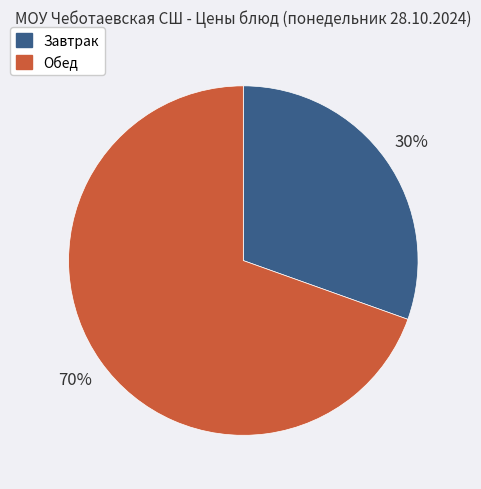

To the nearest percent, what is the average slice percentage?

50%